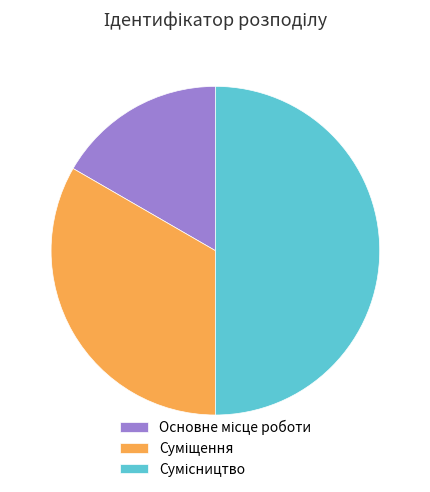

To the nearest percent, what is the difference between the Основне місце роботи and Суміщення slice percentages?

17%